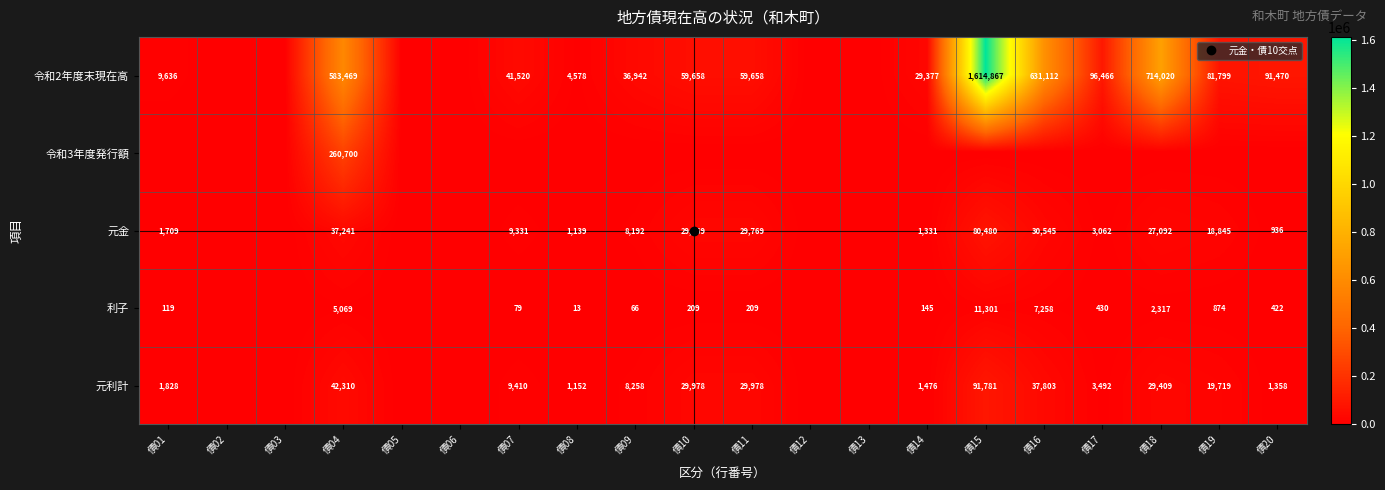

What is the maximum value shown in the chart?

1614867